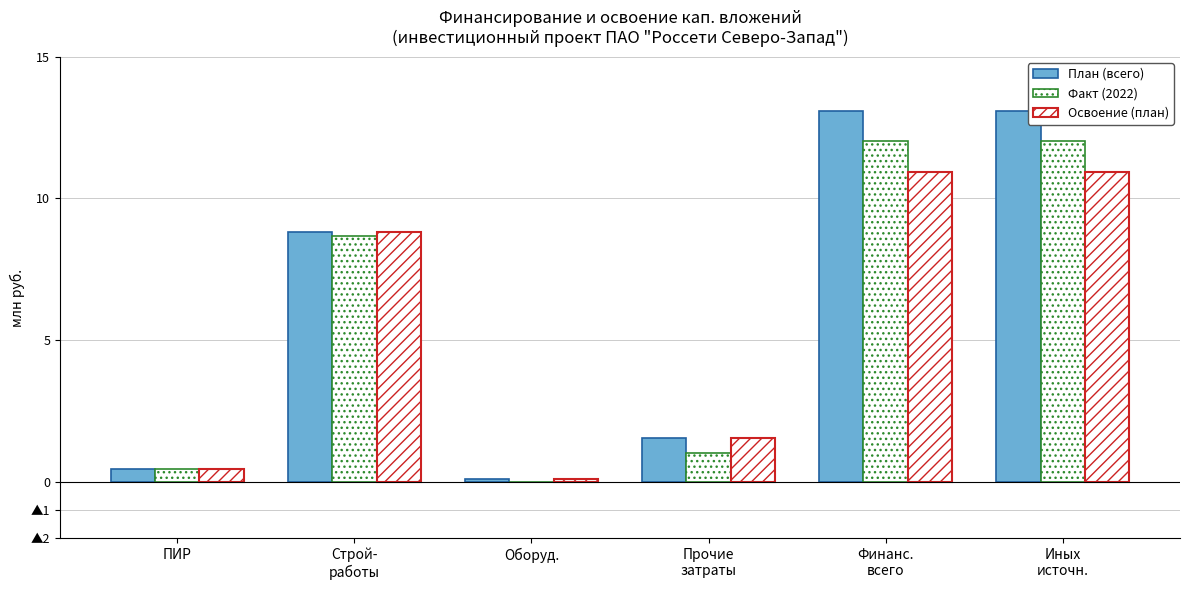

What is the difference between the highest and lowest values at Финанс.
всего?

2.2